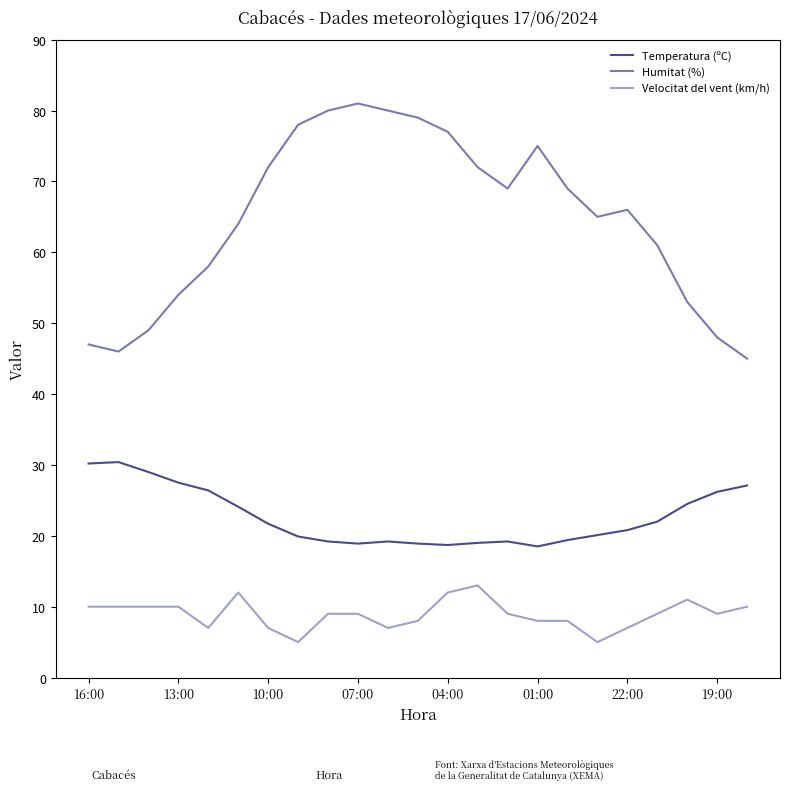

List the series in order of their peak value, lowest first.

Velocitat del vent (km/h), Temperatura (ºC), Humitat (%)